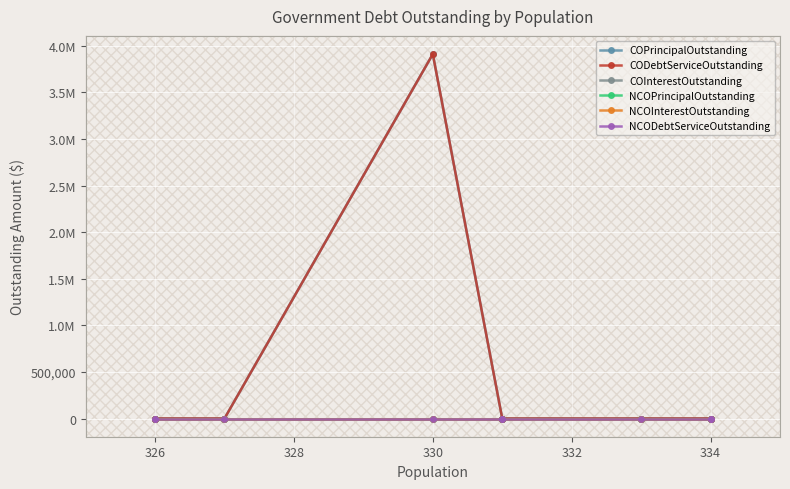

How many lines are shown in the chart?

6